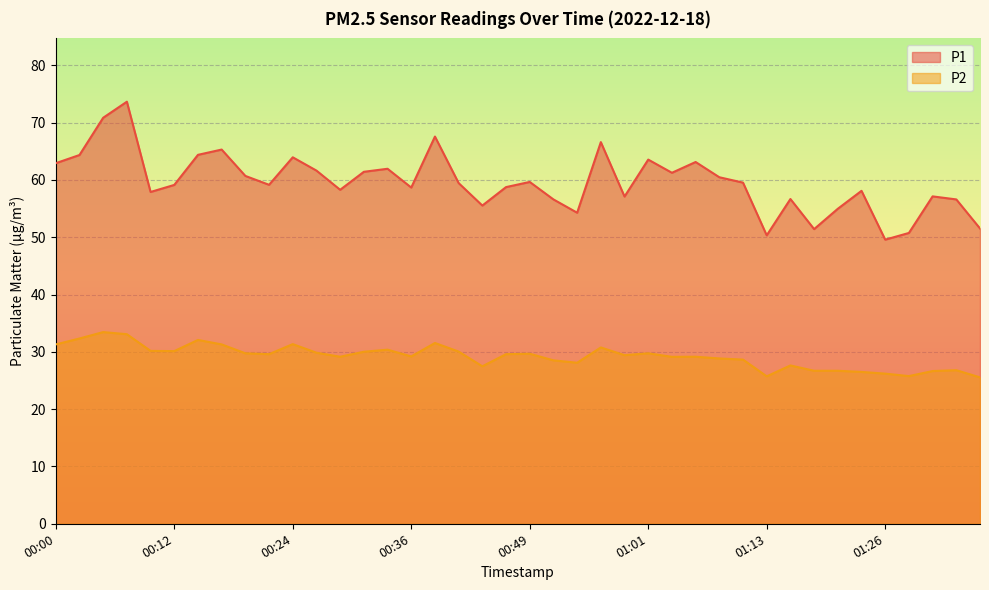

Which has a higher value, 00:07 or 00:05?

00:07